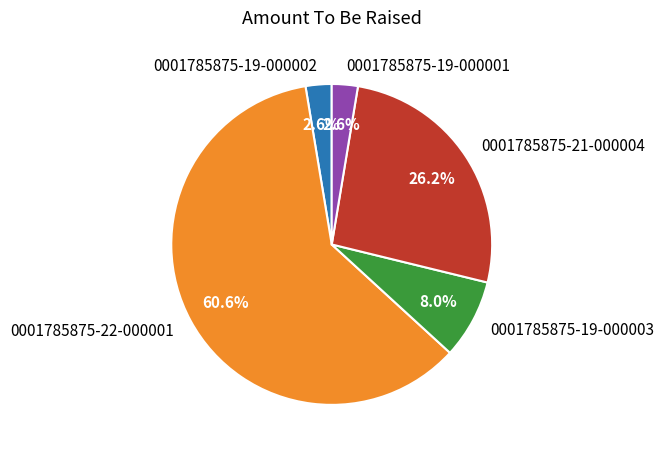

To the nearest percent, what is the average slice percentage?

20%